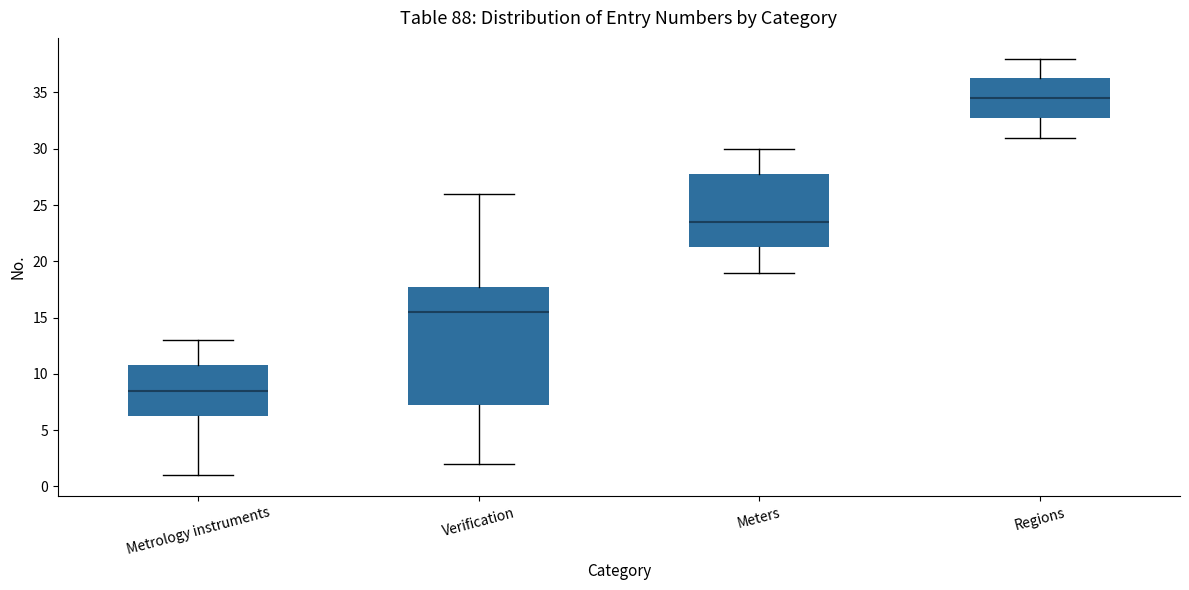

Reading left to right, transcribe this box plot: for each box, give where its median line is, the range the box spans, and where its two whiskers end, as read against the y-axis. The values are not printed on the chart, so give them approximately, as read against the axis.

Metrology instruments: median 8.5, box 6.5 to 11.0, whiskers 1.0 to 13.0
Verification: median 15.5, box 7.5 to 18.0, whiskers 2.0 to 26.0
Meters: median 23.5, box 21.5 to 28.0, whiskers 19.0 to 30.0
Regions: median 34.5, box 33.0 to 36.5, whiskers 31.0 to 38.0